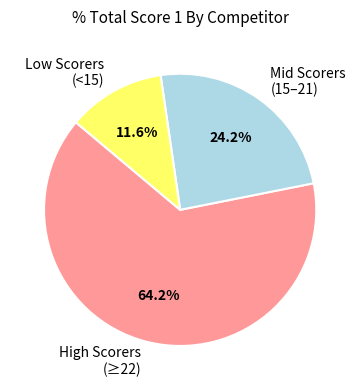

How many slices are in this pie chart?

3